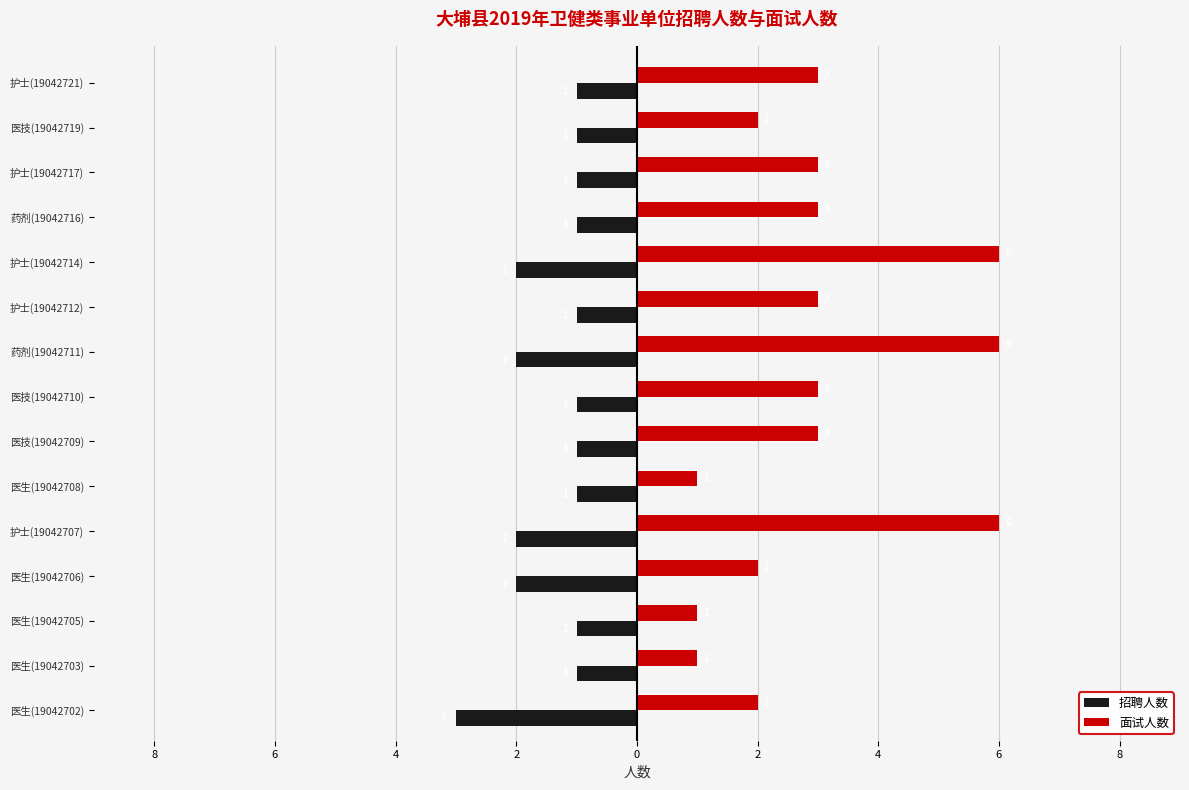

What are all the series names shown in the legend?

招聘人数, 面试人数